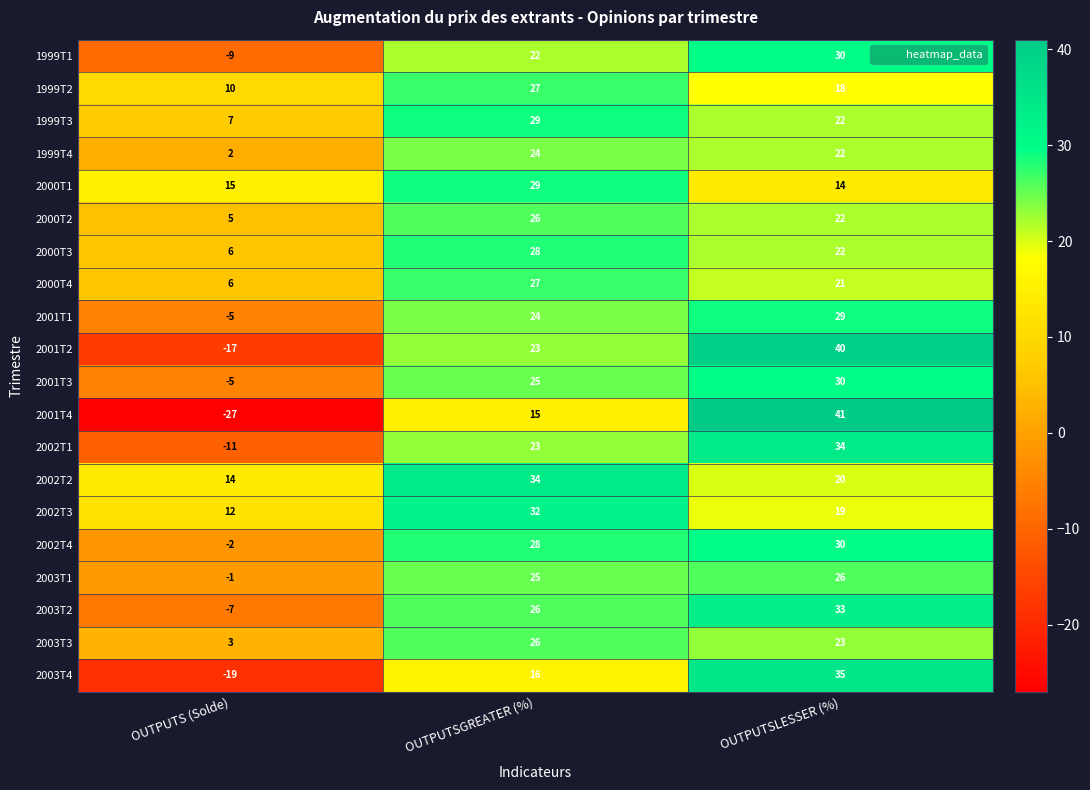

What is the approximate value of 2003T1 at OUTPUTSGREATER (%), to the nearest 5?

25